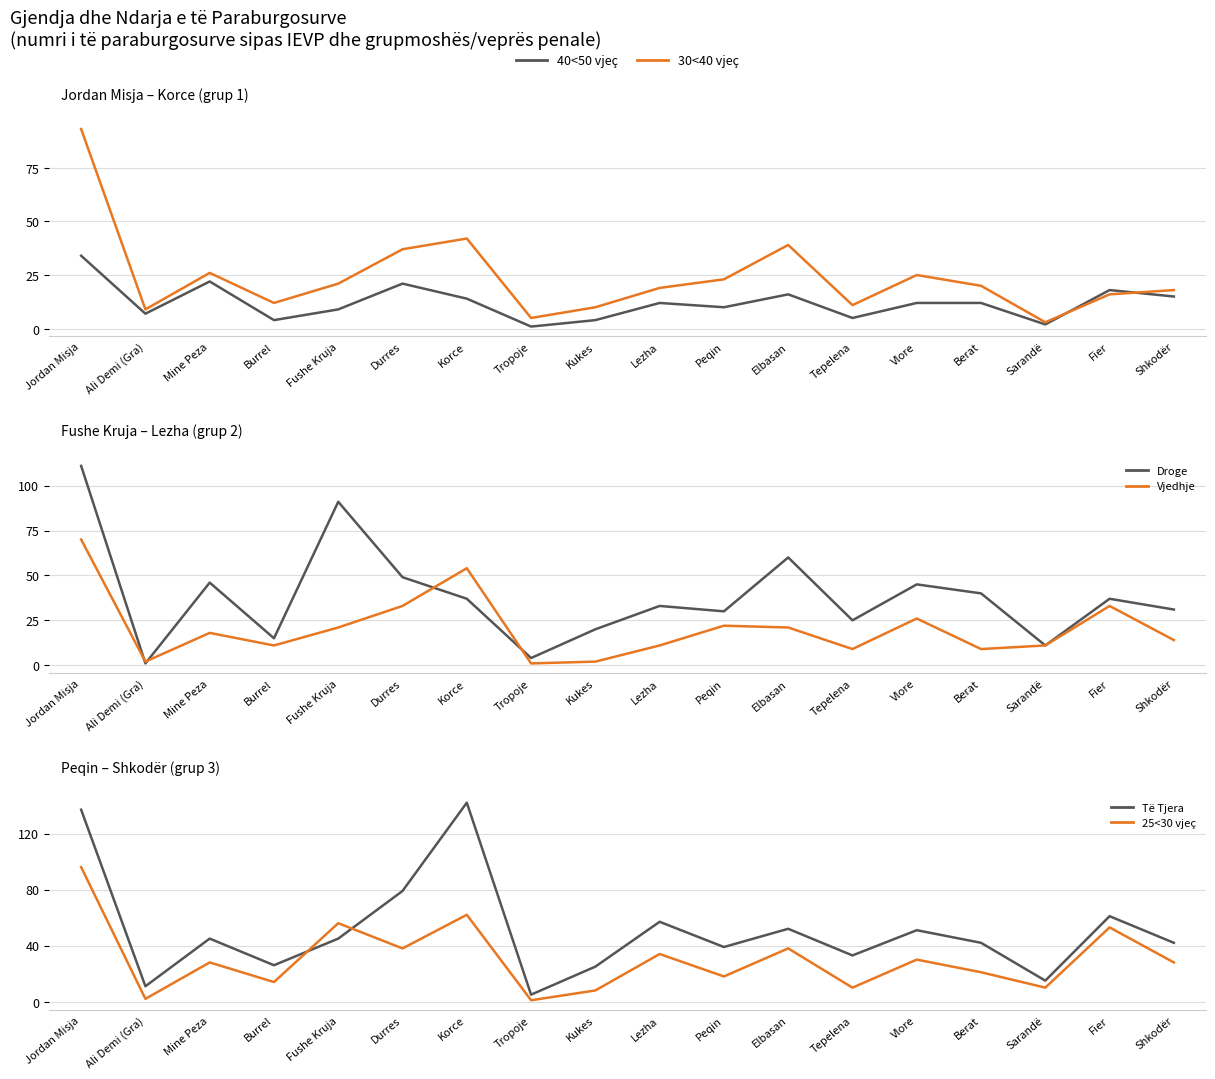

Is the value of Droge at Tropoje greater than the value of 25<30 vjeç at Fier?

No